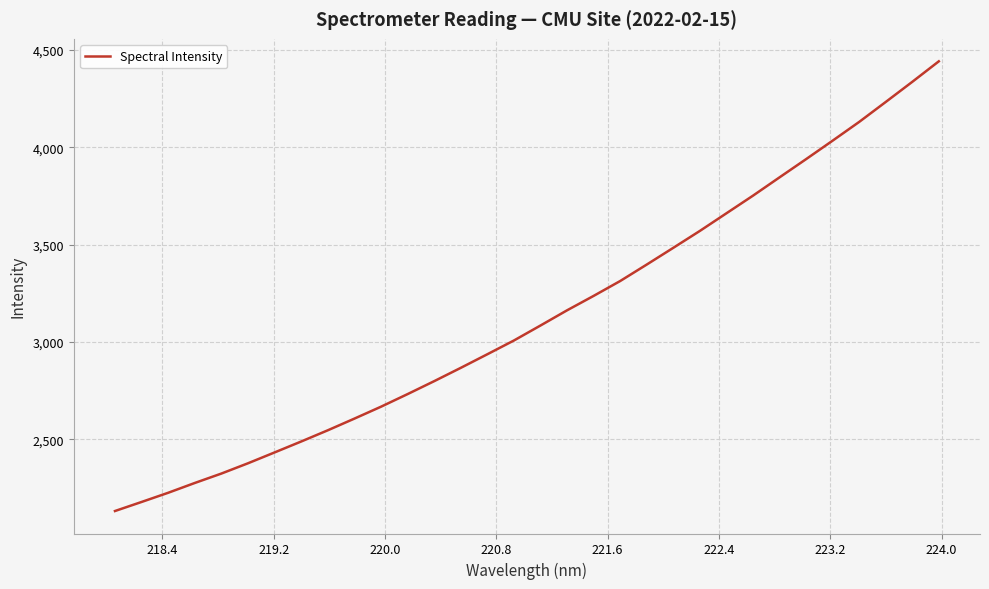

What is the sum of all values?

100208.6